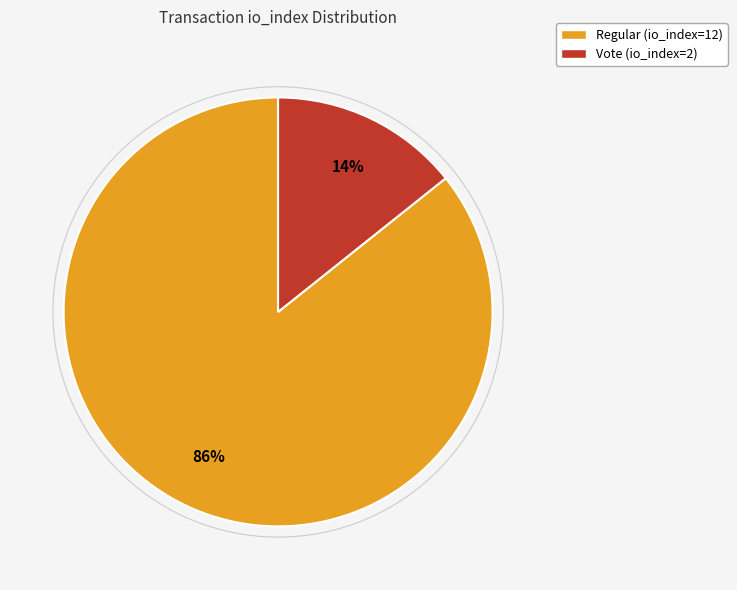

Count the number of slices in the pie.

2